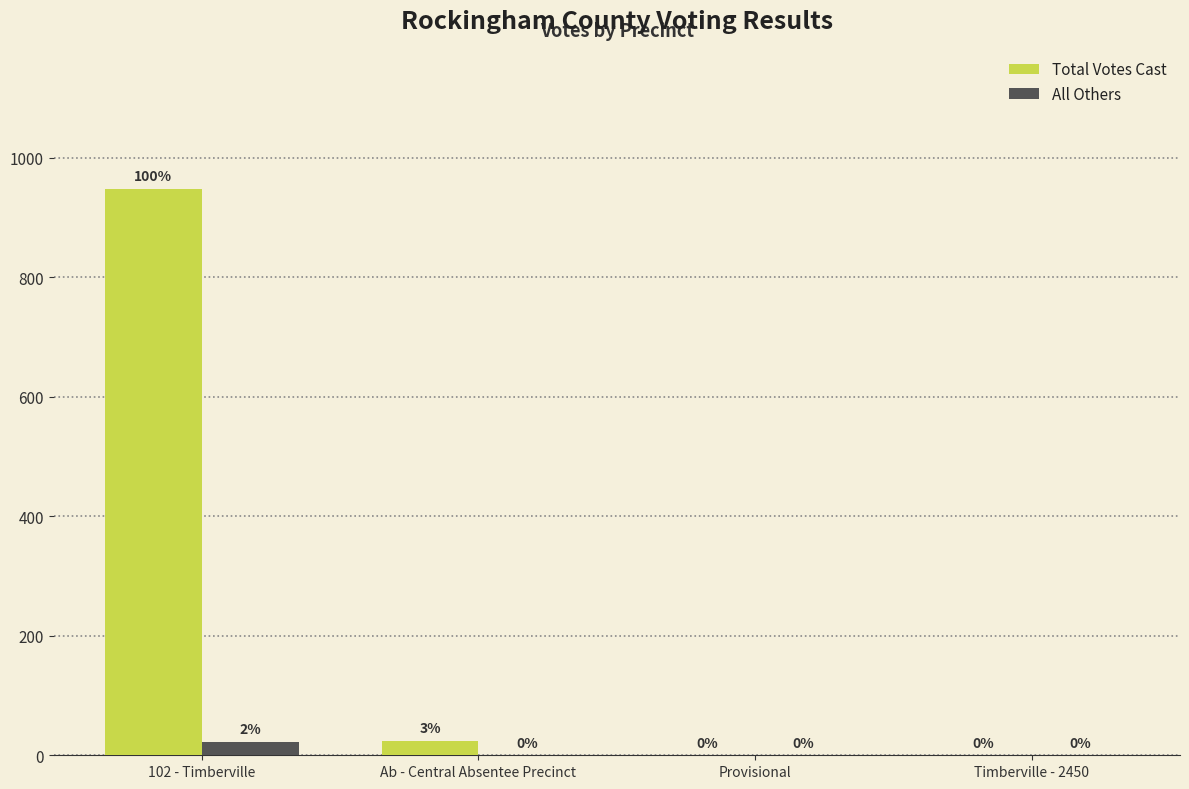

Are the bars grouped side by side (vs. stacked)?

Yes